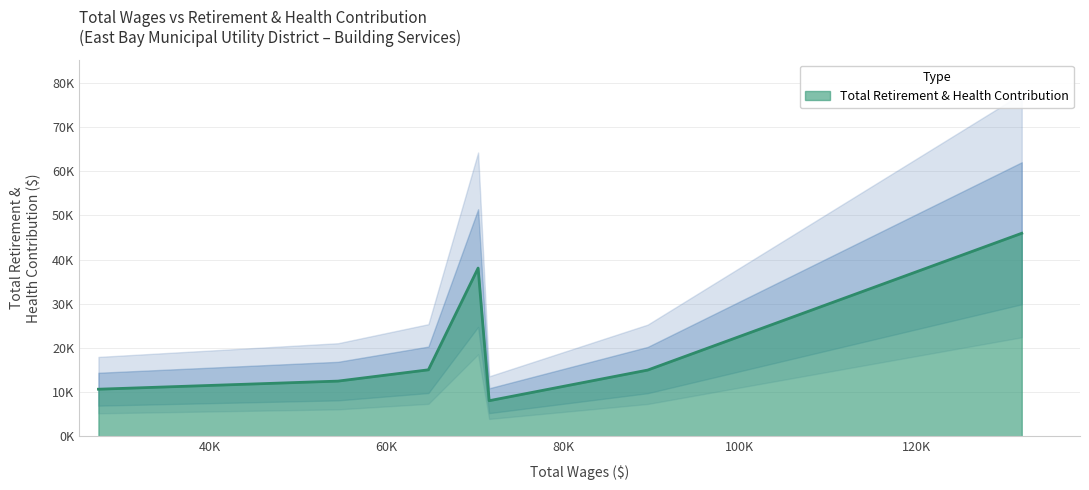

What is the average value?

20745